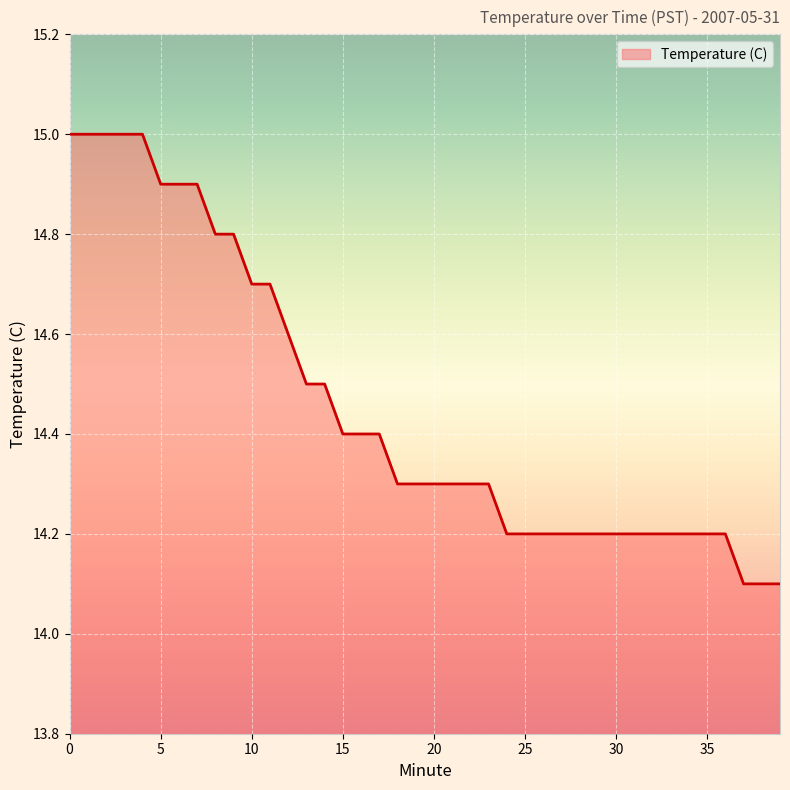

What is the difference between the maximum and minimum values?

0.9